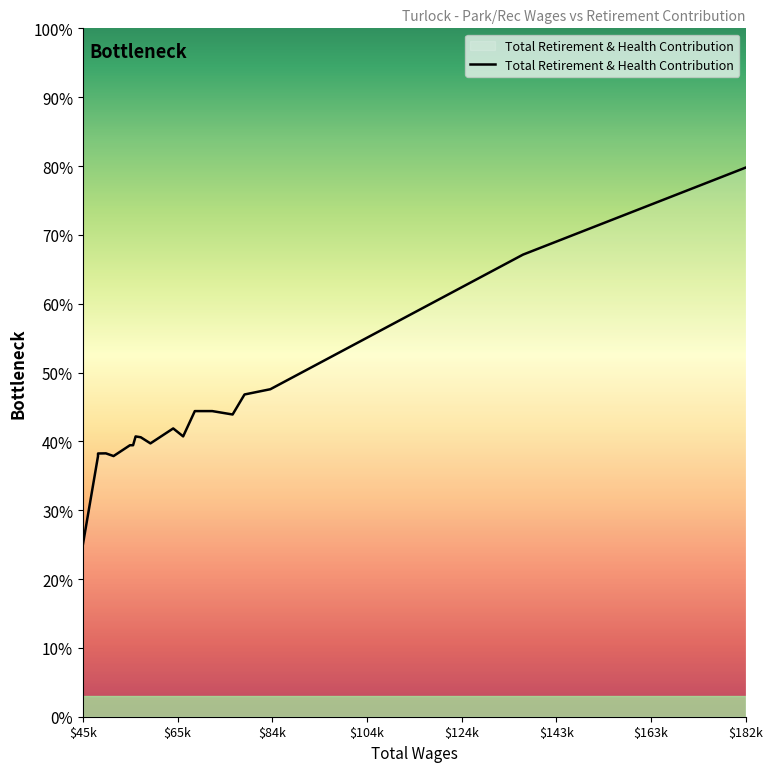

Does the chart display data point markers on the line(s)?

No